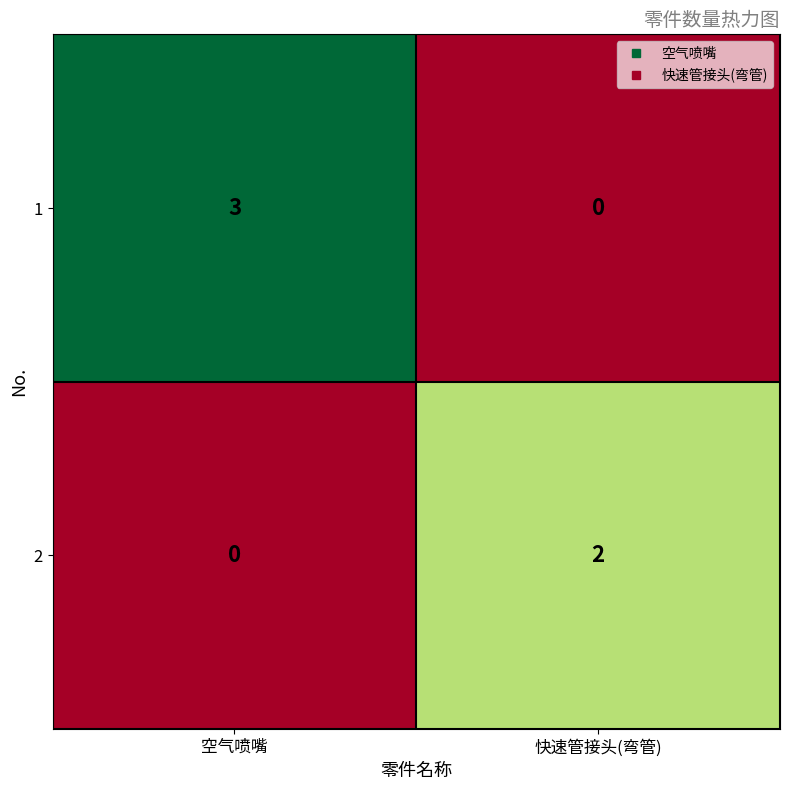

How many data points does each series have?

2